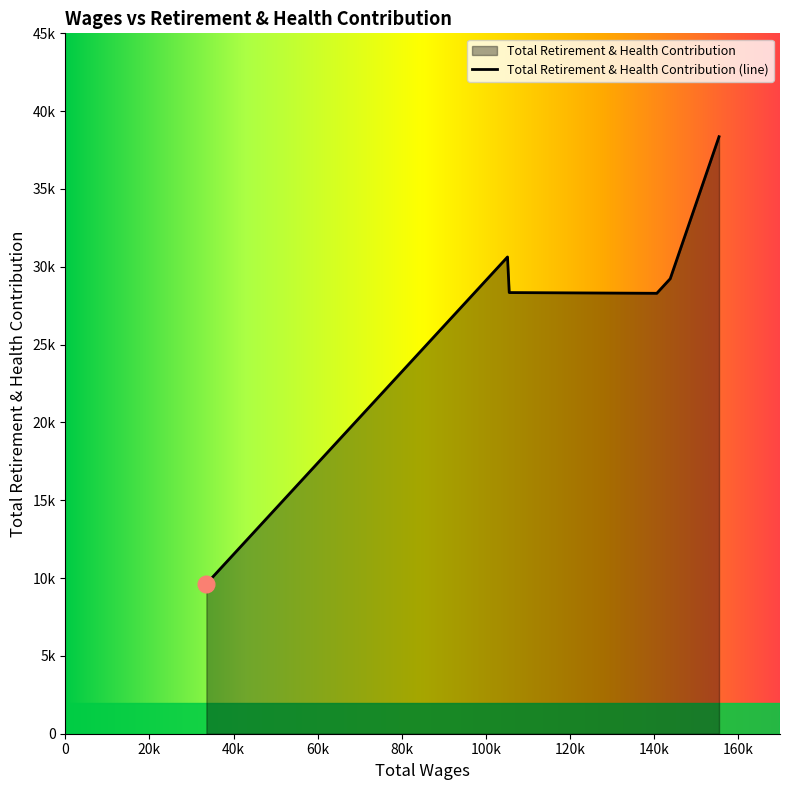

Which category has the lowest value across all series?

33542.0